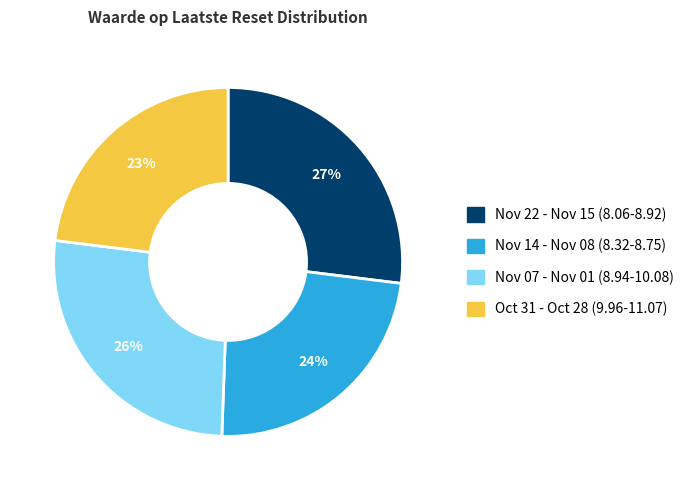

To the nearest percent, what is the average slice percentage?

25%